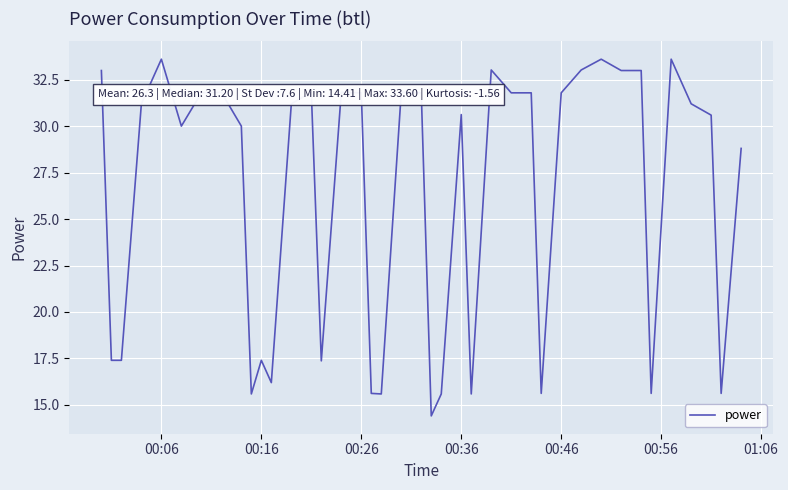

What is the maximum value shown in the chart?

33.6